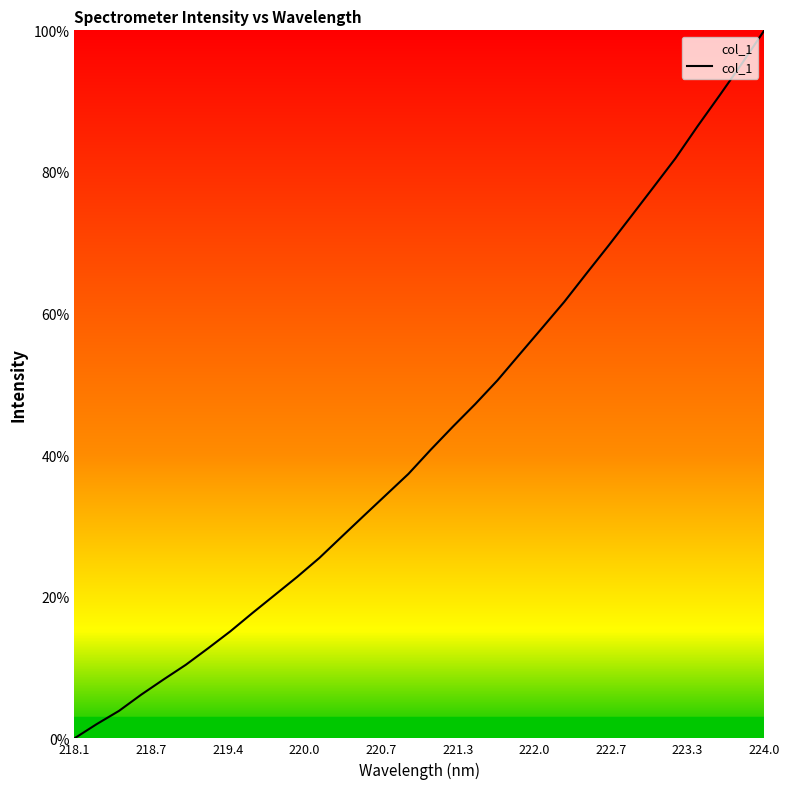

What is the maximum value shown in the chart?

100.0